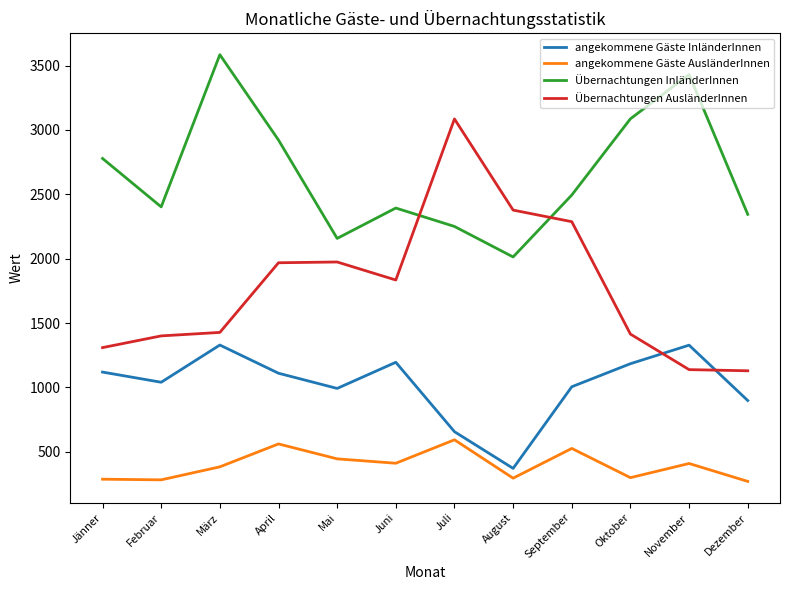

Rank the series by their maximum value, from highest to lowest.

Übernachtungen InländerInnen, Übernachtungen AusländerInnen, angekommene Gäste InländerInnen, angekommene Gäste AusländerInnen